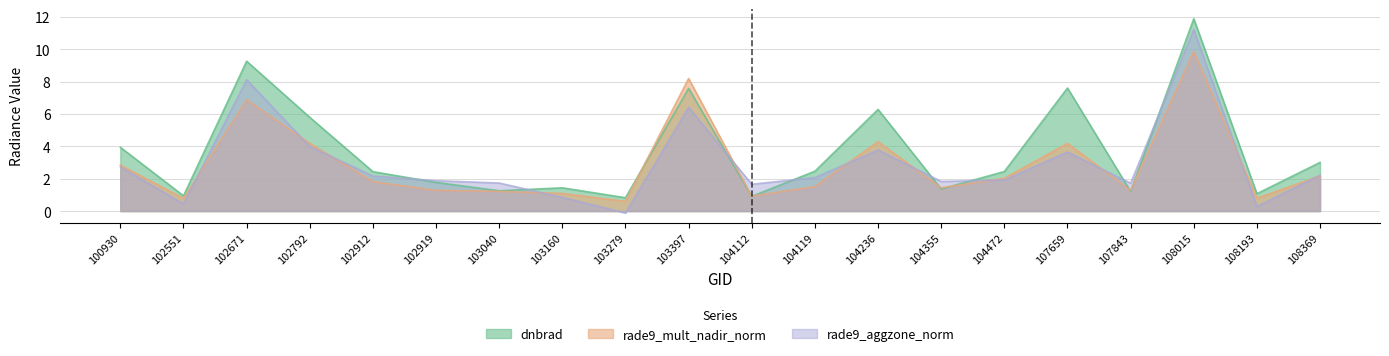

Between 104119 and 108369, which series saw the biggest shift?

rade9_mult_nadir_norm